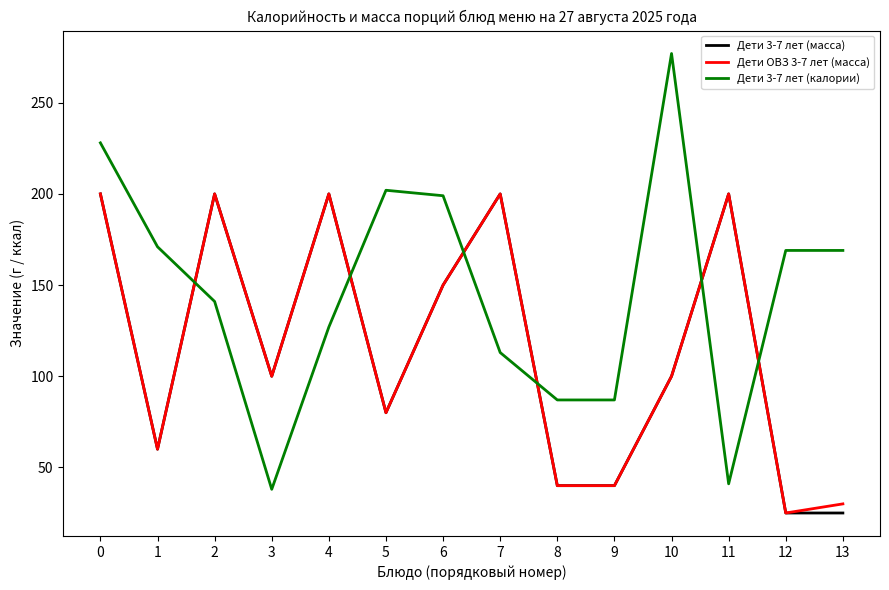

What is the total value across all series at 0?

628